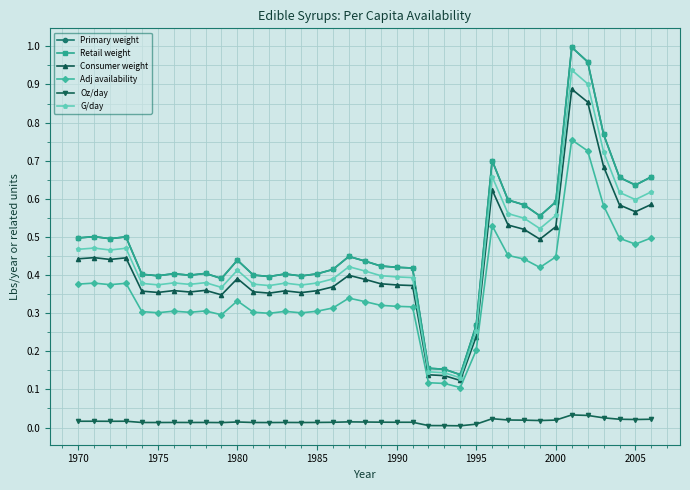

Does the chart have visible grid lines?

Yes